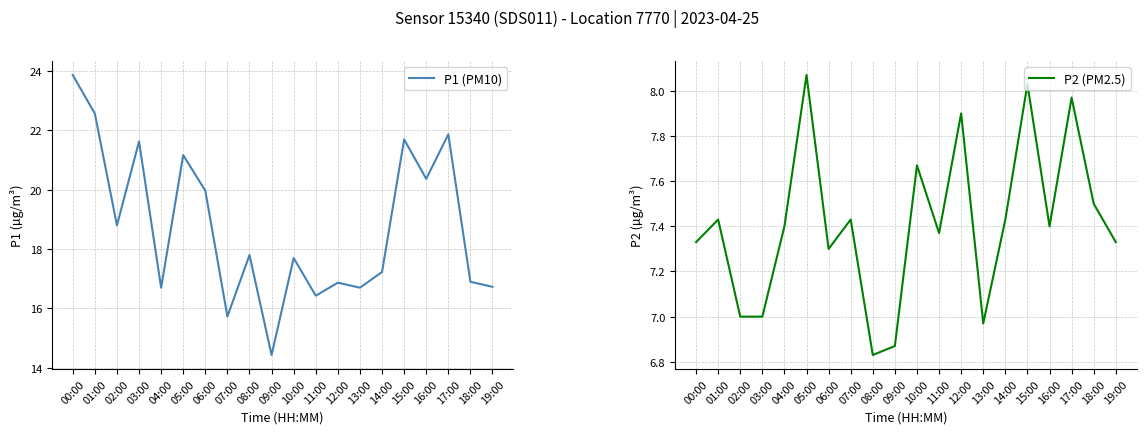

What is the approximate value of P1 (PM10) at 19:00?

16.7